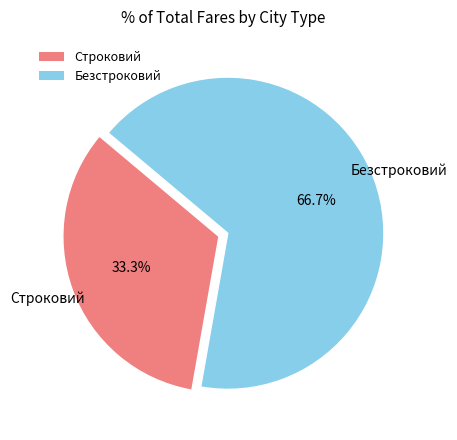

The Строковий slice represents 23% of the pie. True or false?

False